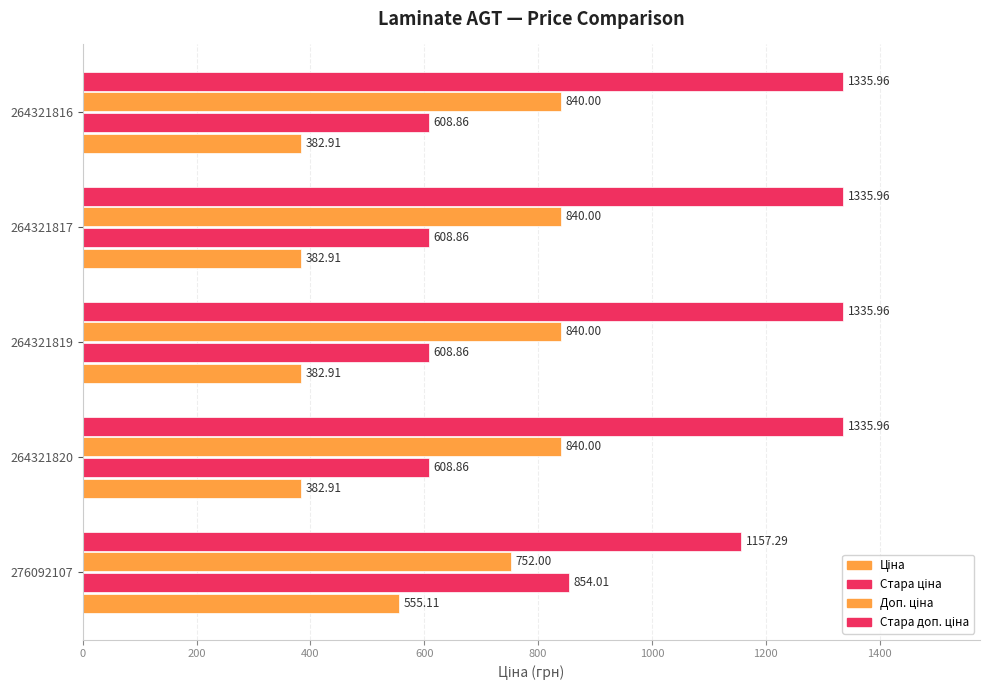

What is the maximum value for Стара ціна?

854.0